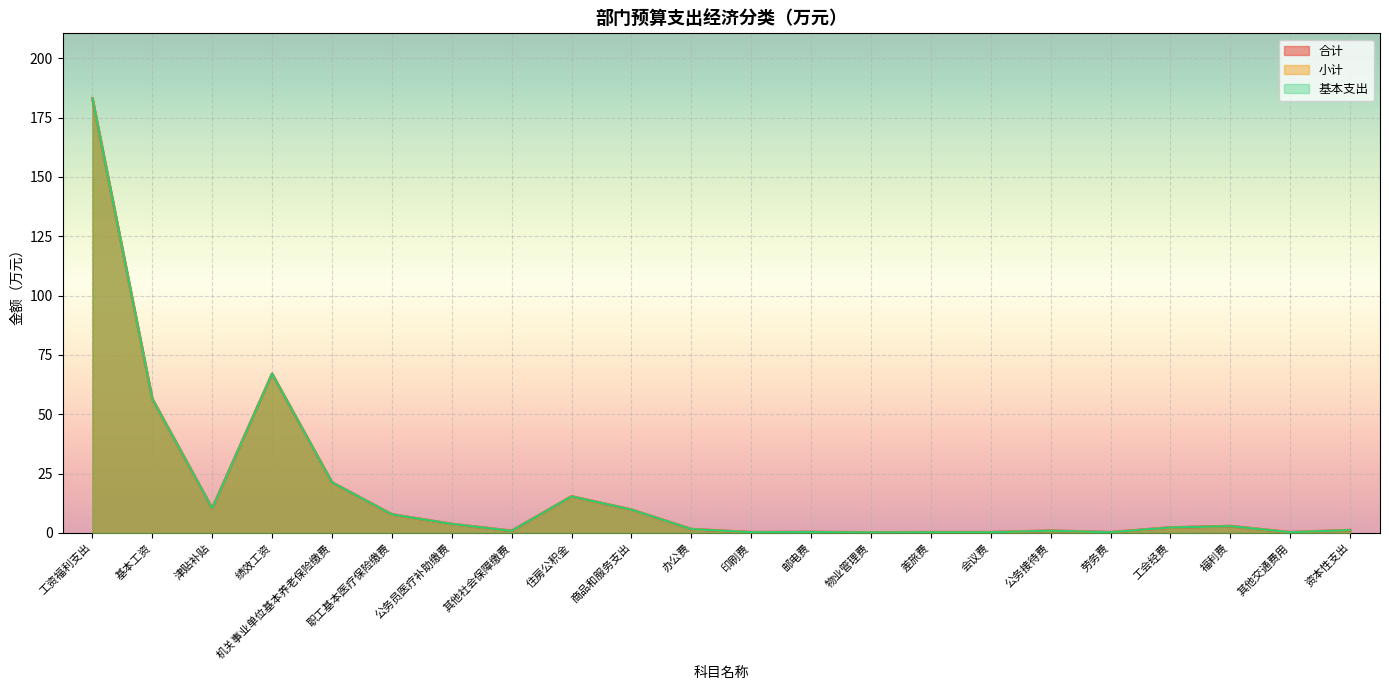

Is the value of 合计 at 津贴补贴 greater than the value of 基本支出 at 差旅费?

Yes